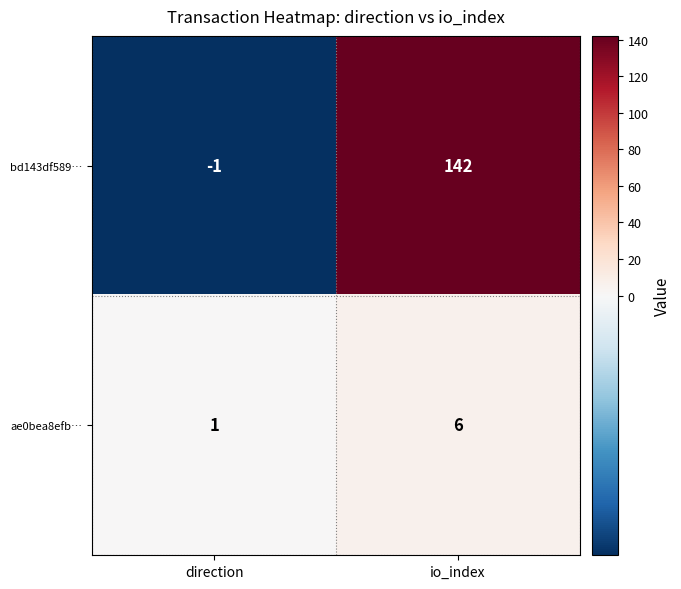

What is the total value across all series at io_index?

148